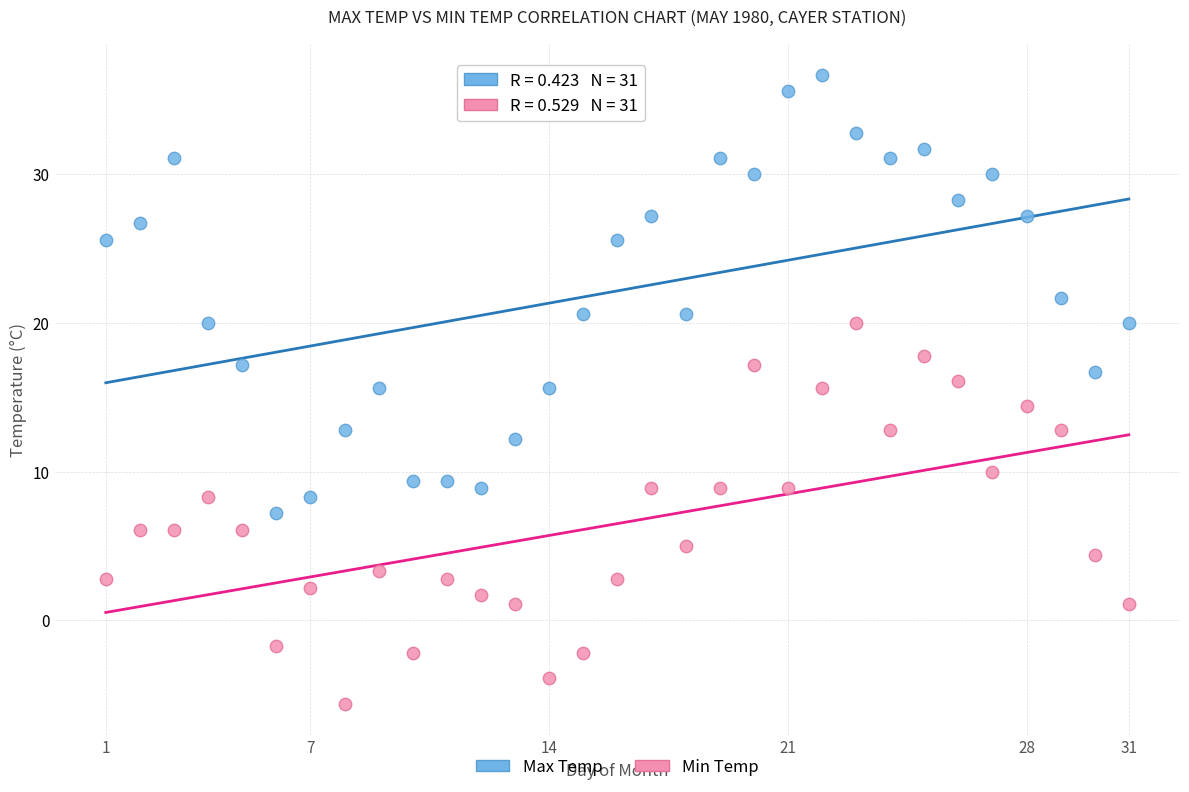

Across all data points, what is the range of Y values (max minus min)?

42.3